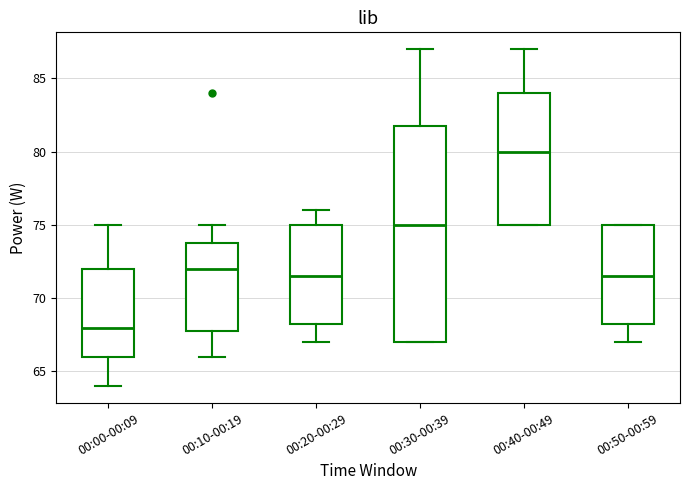

Reading left to right, read every box against the y-axis: the position of its median line, the range the box covers, and the ends of its whiskers. The values are not printed on the chart, so give them approximately, as read against the axis.

00:00-00:09: median 68.0, box 66.0 to 72.0, whiskers 64.0 to 75.0
00:10-00:19: median 72.0, box 68.0 to 74.0, whiskers 66.0 to 75.0
00:20-00:29: median 71.5, box 68.5 to 75.0, whiskers 67.0 to 76.0
00:30-00:39: median 75.0, box 67.0 to 82.0, whiskers 67.0 to 87.0
00:40-00:49: median 80.0, box 75.0 to 84.0, whiskers 75.0 to 87.0
00:50-00:59: median 71.5, box 68.5 to 75.0, whiskers 67.0 to 75.0